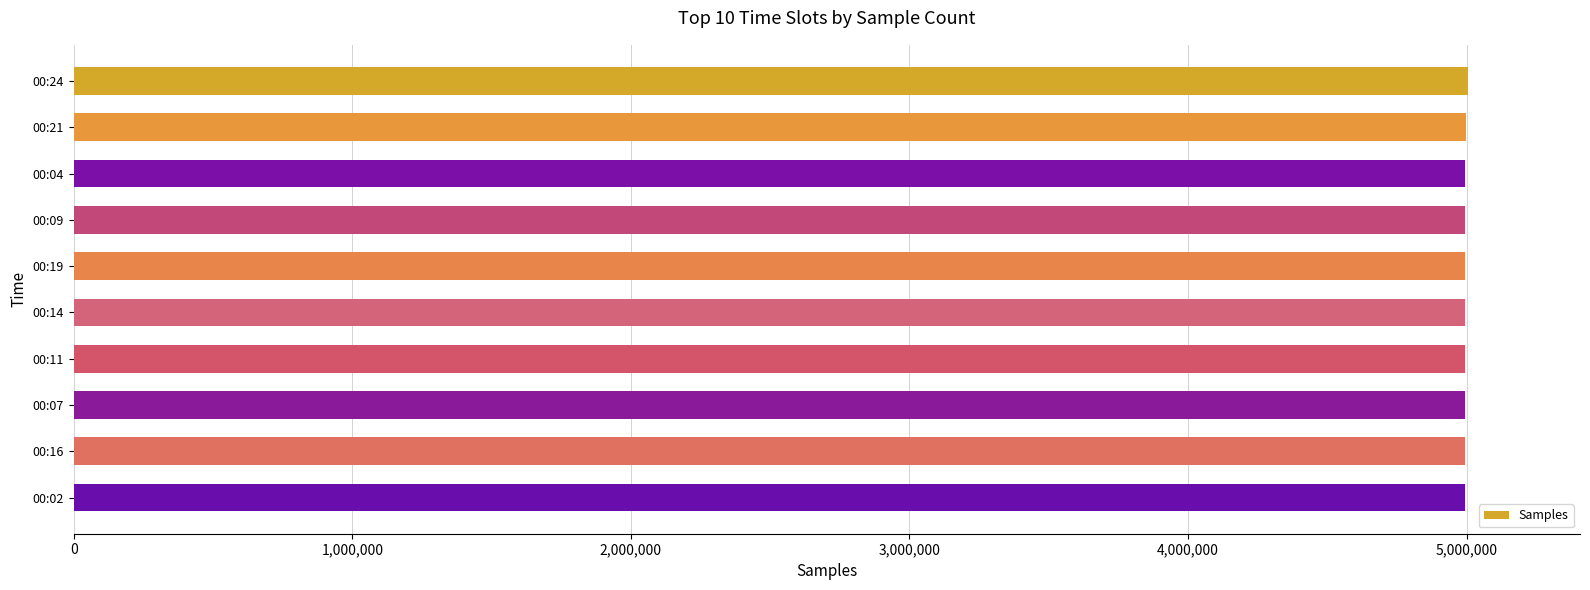

What is the label of the 5th bar from the top?

00:19